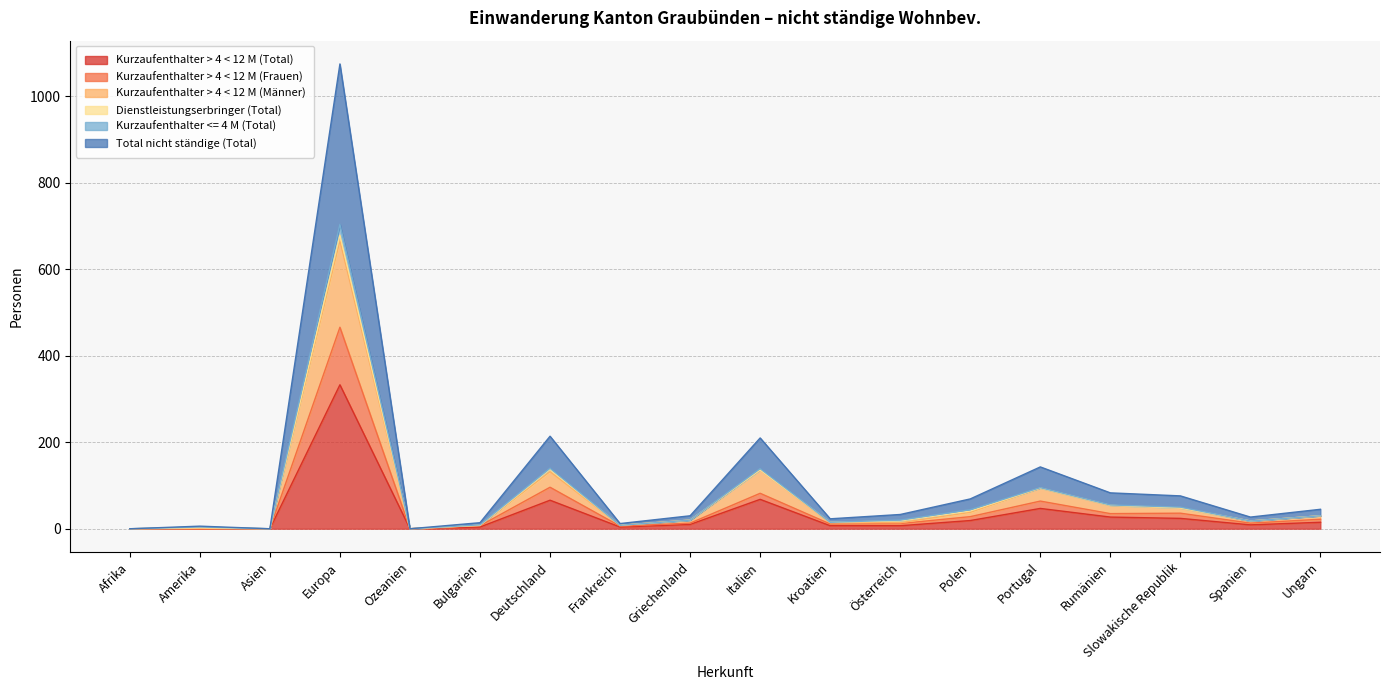

What is the sum of all Kurzaufenthalter <= 4 M (Total) values?

2060